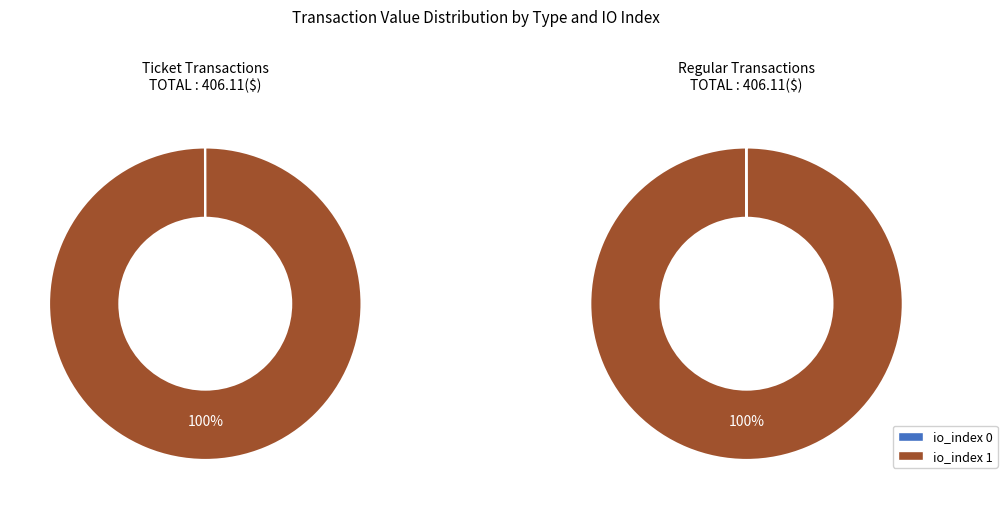

Rank the series by their maximum value, from lowest to highest.

Ticket, Regular